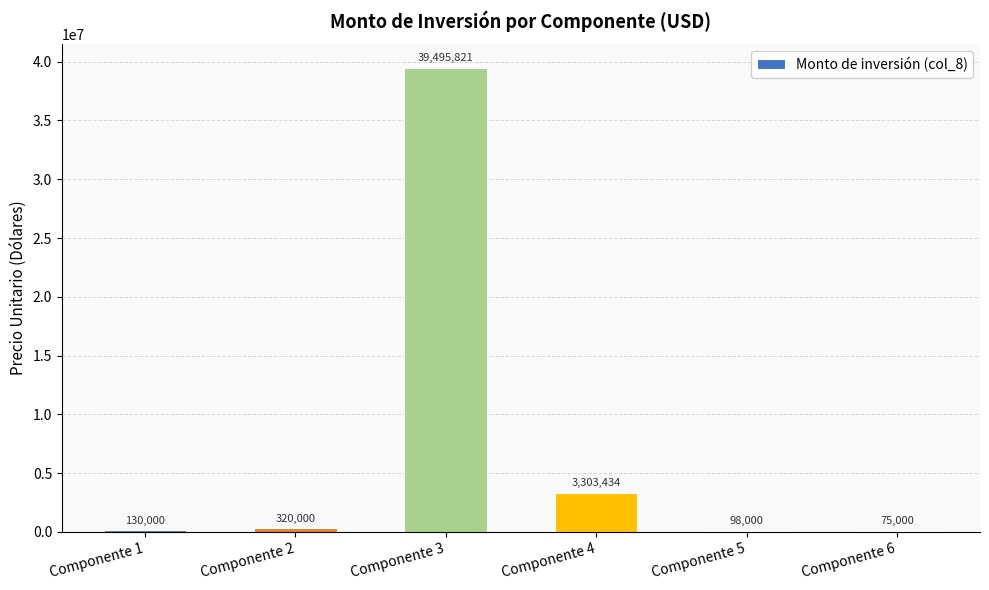

Approximately how many times larger is the value at Componente 3 compared to Componente 2?

123.4